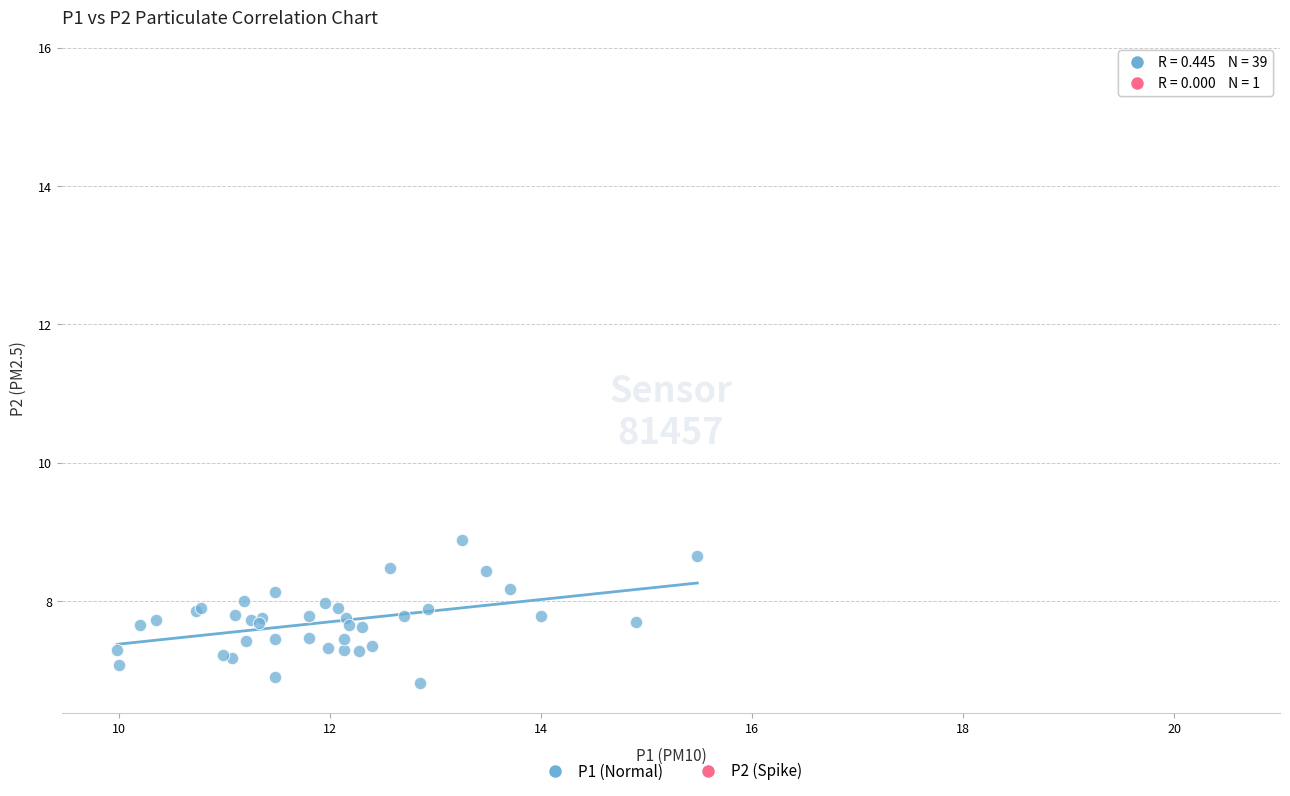

What are all the series names shown in the legend?

P1 (Normal), P2 (Spike)